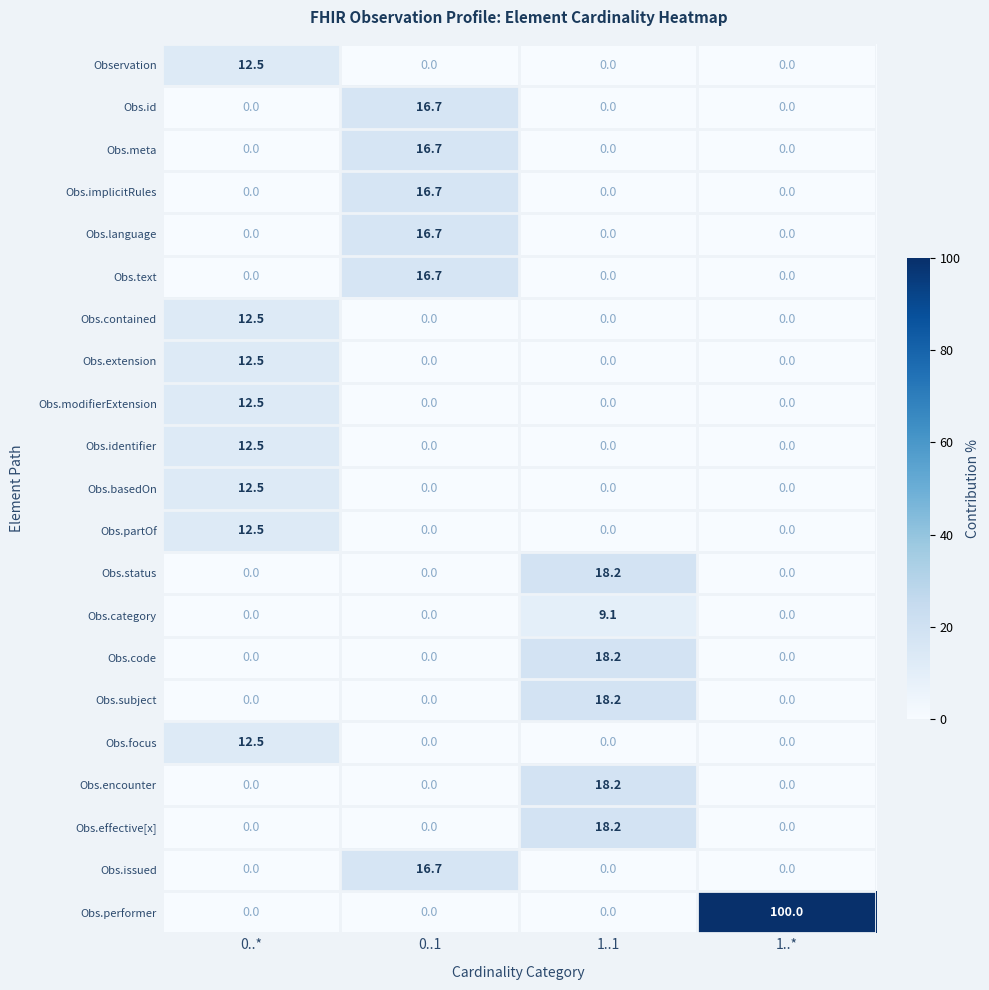

The Obs.text series shows 3.6 at 0..1. True or false?

False